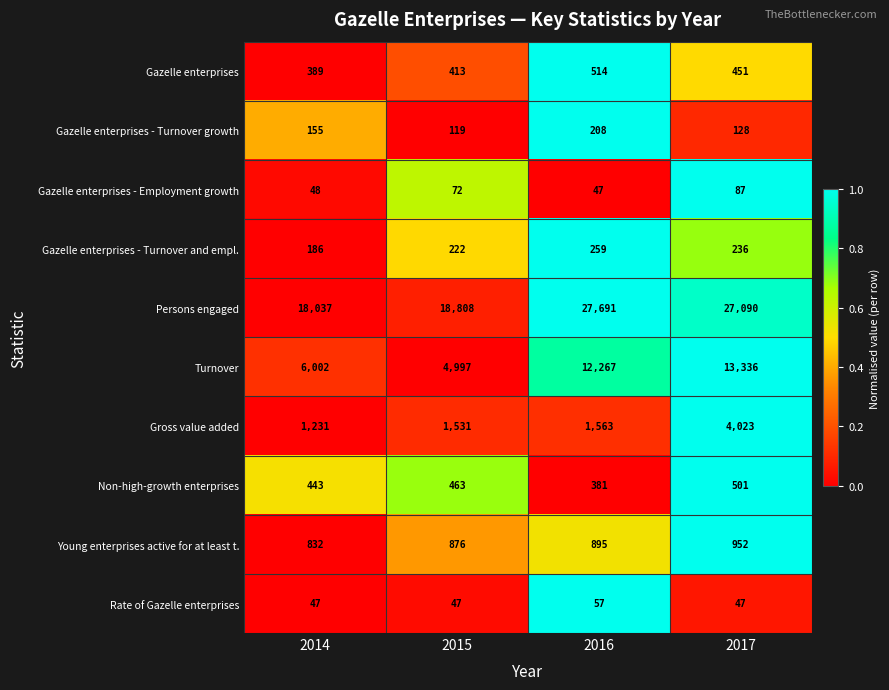

Rank the series by their maximum value, from highest to lowest.

Persons engaged, Turnover, Gross value added, Young enterprises active for at least t., Gazelle enterprises, Non-high-growth enterprises, Gazelle enterprises - Turnover and empl., Gazelle enterprises - Turnover growth, Gazelle enterprises - Employment growth, Rate of Gazelle enterprises